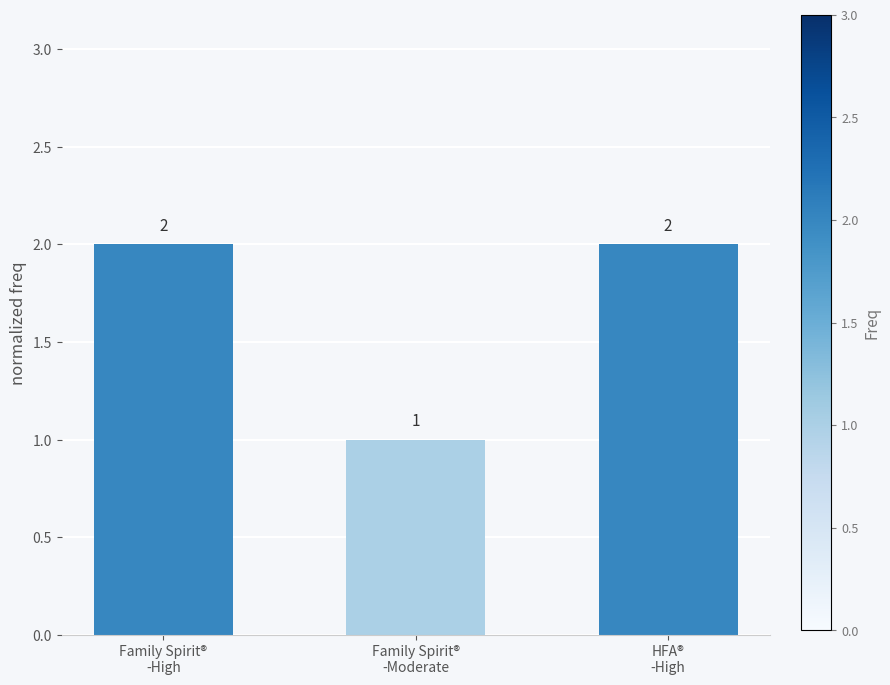

What is the average value?

2